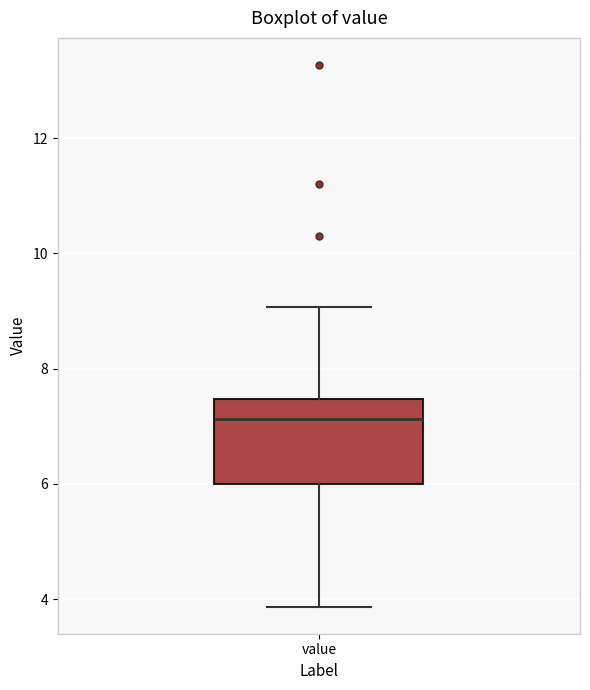

Where does the median line of the box for value sit on the y-axis? The values are not printed on the chart, so give them approximately, as read against the axis.

7.2